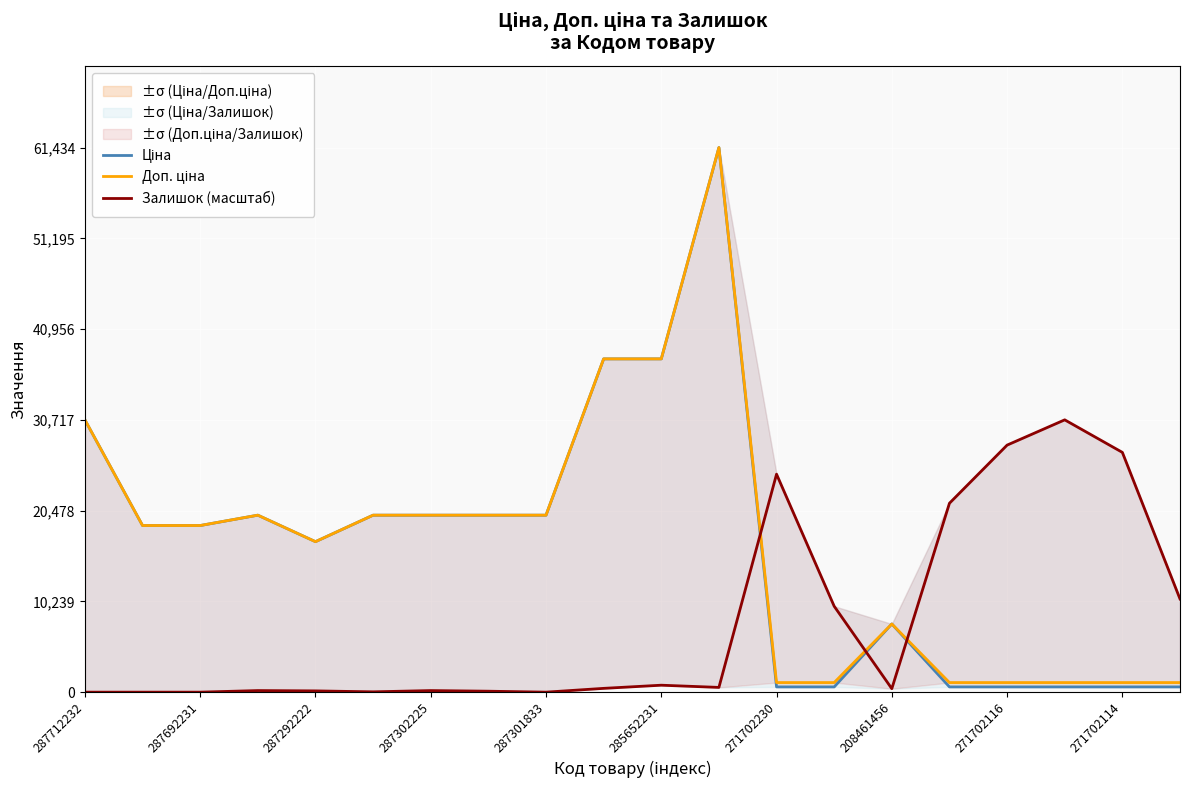

What is the total value across all series at 287302225?

40106.5